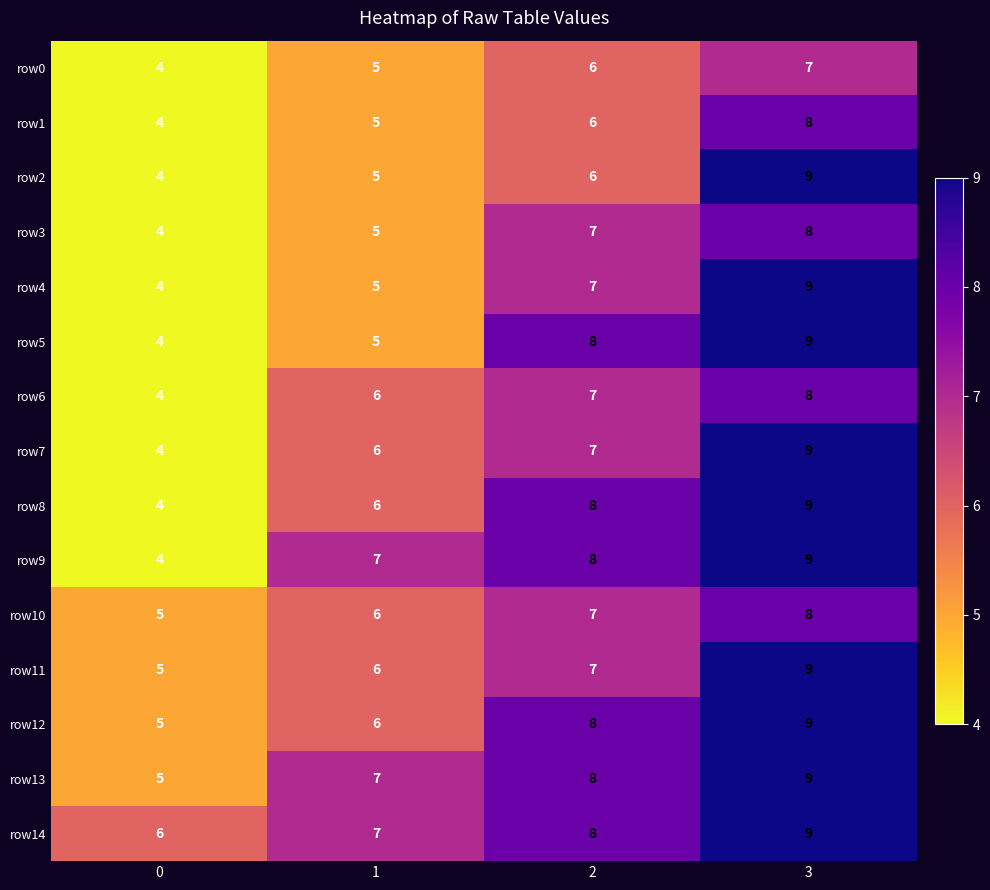

Is the value of row10 at 0 greater than the value of row2 at 2?

No